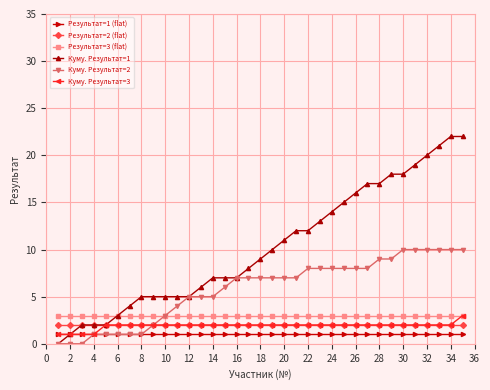

True or false: Результат=3 (flat) and Результат=2 (flat) cross at least once.

False